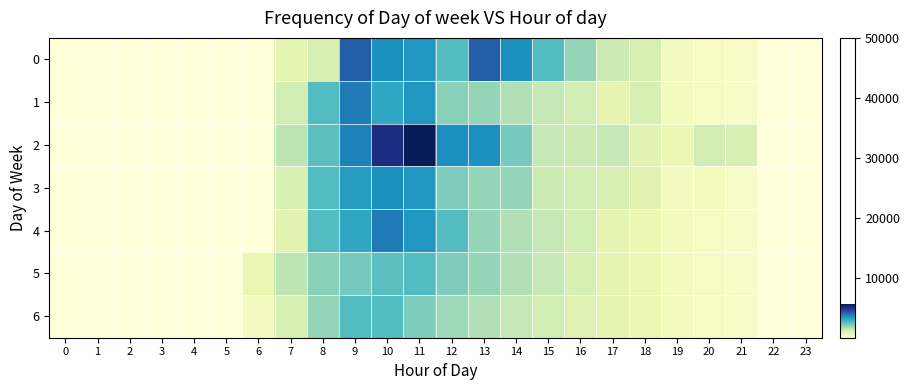

What is the greatest value displayed?

5600